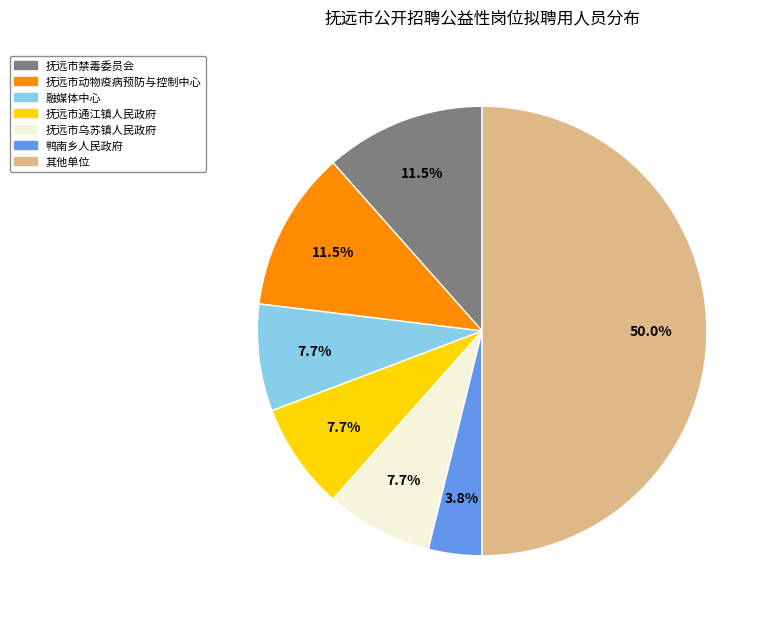

Does 鸭南乡人民政府 account for over 50% of the chart?

No